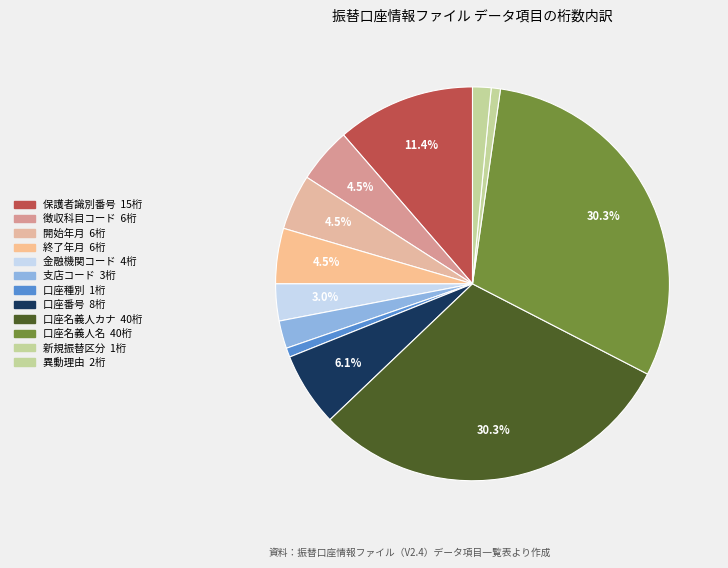

To the nearest percent, what is the combined percentage of 異動理由 and 口座名義人カナ?

32%